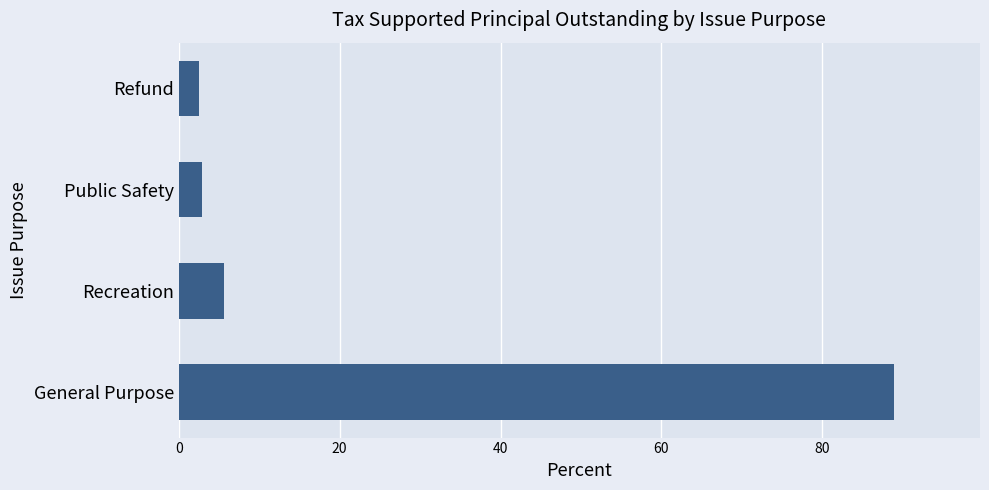

The chart shows a value of 3.0 at Public Safety. True or false?

True